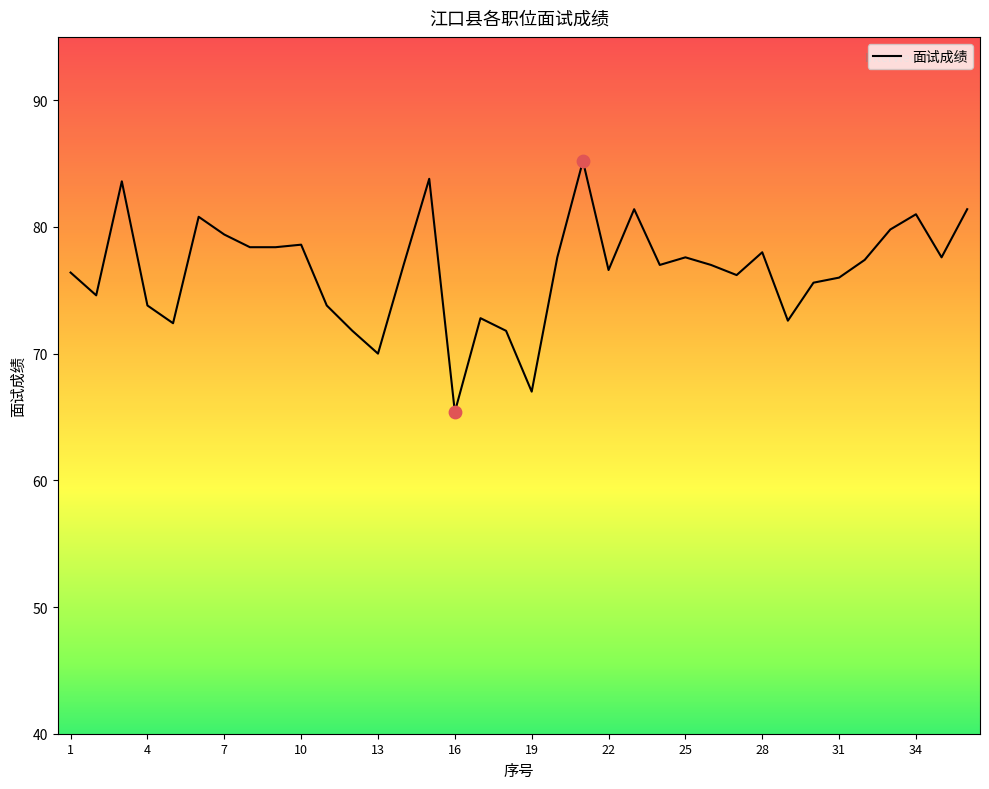

What is the maximum value shown in the chart?

85.2